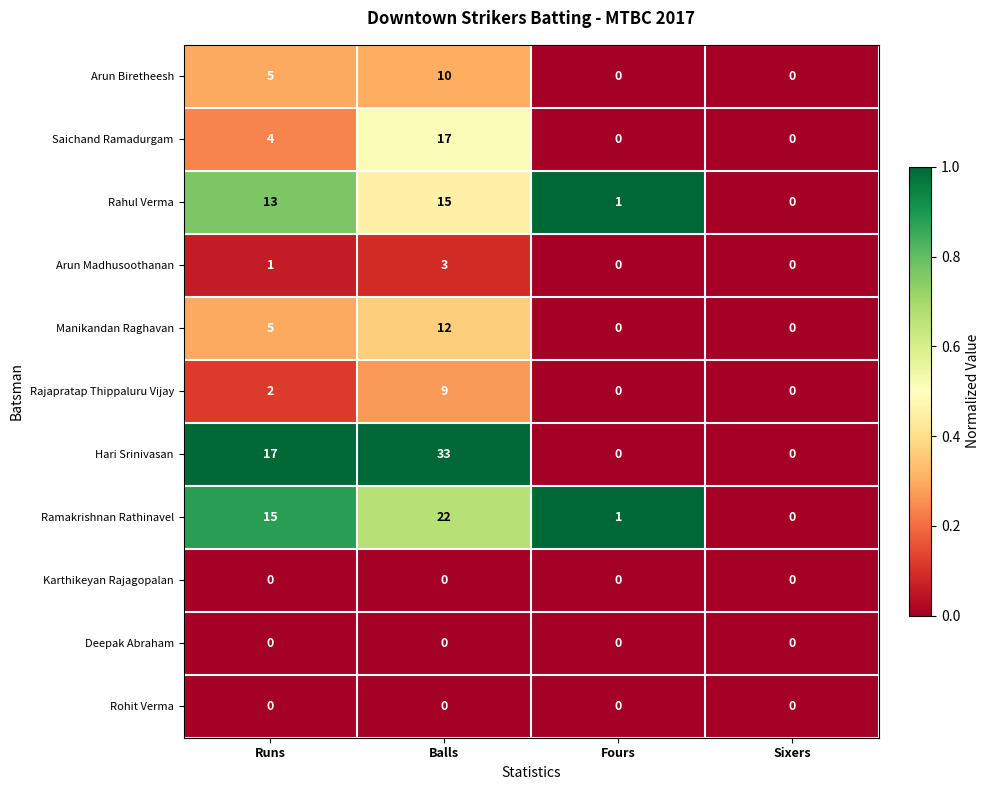

Which series has the largest range (max minus min)?

Hari Srinivasan